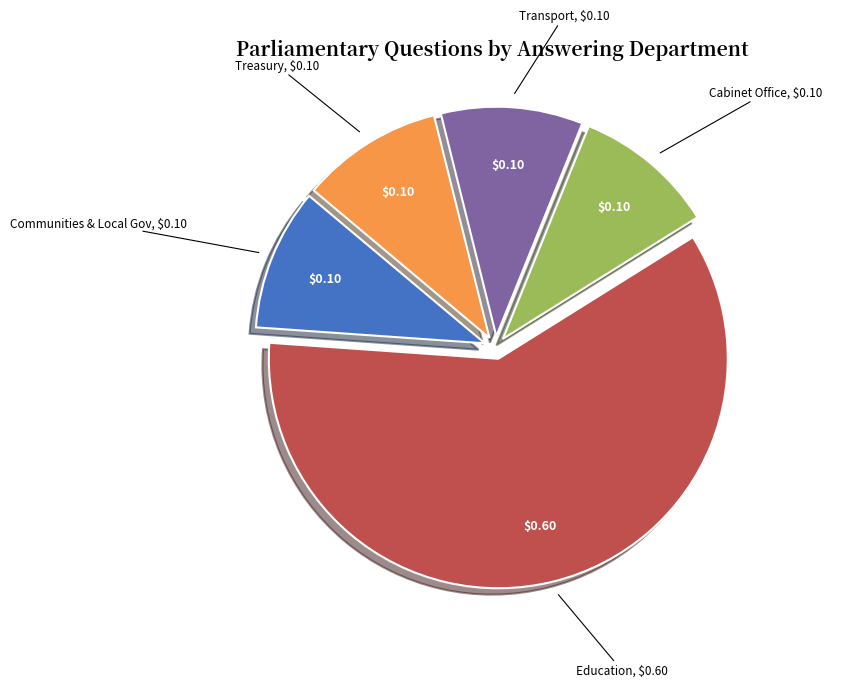

Count the number of slices in the pie.

5